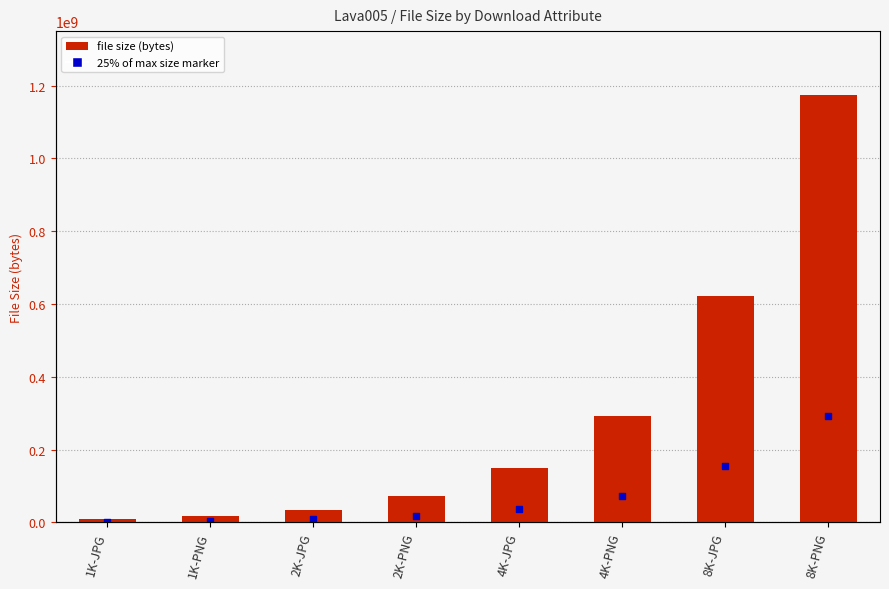

Is the value of percentile rank within the sample at 2K-PNG greater than the value of size at 2K-PNG?

No